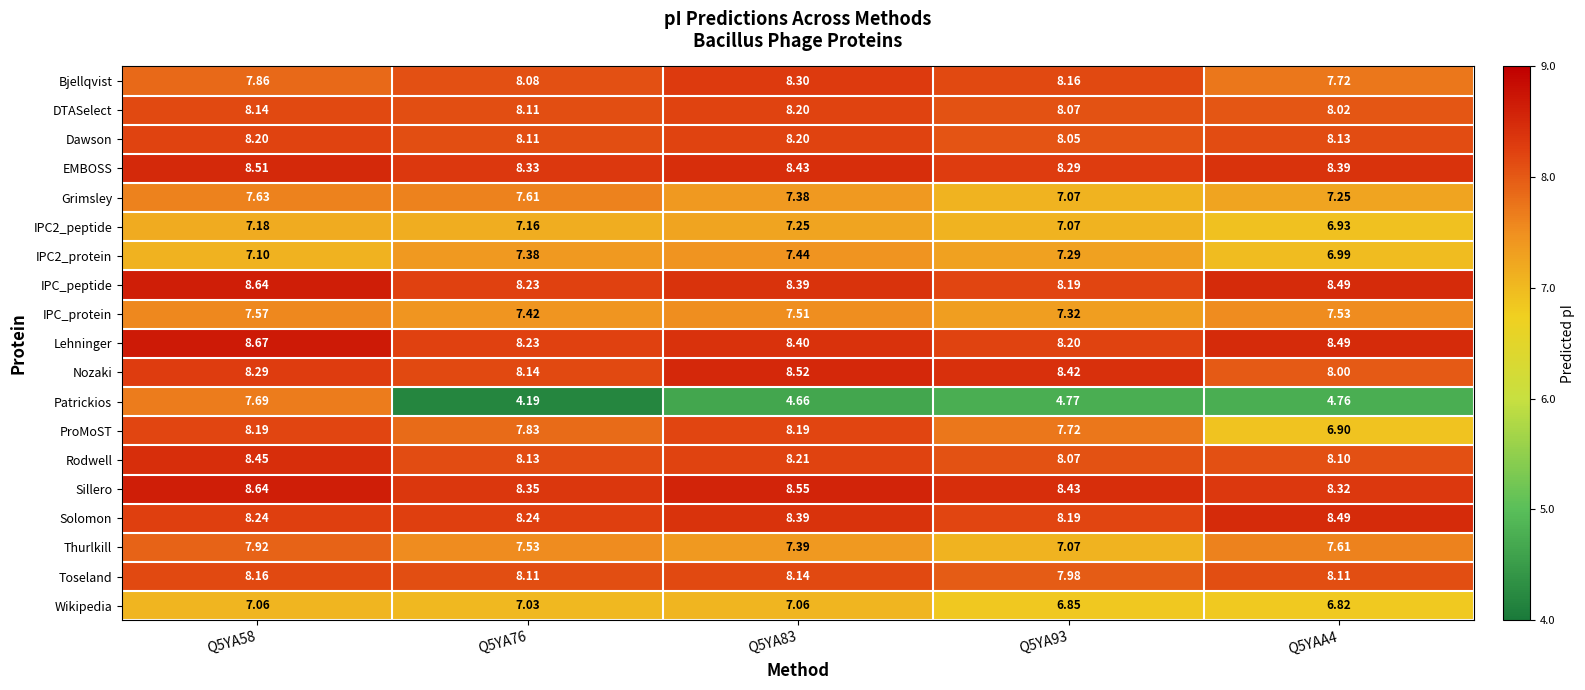

Which series has the widest spread of values?

Patrickios